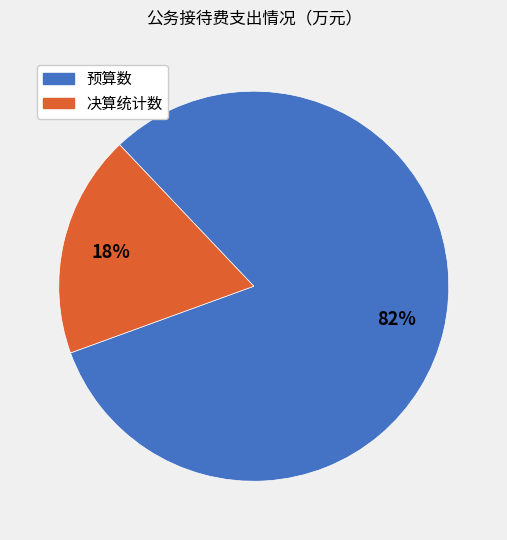

Is the sum of 预算数 and 决算统计数 greater than half?

Yes